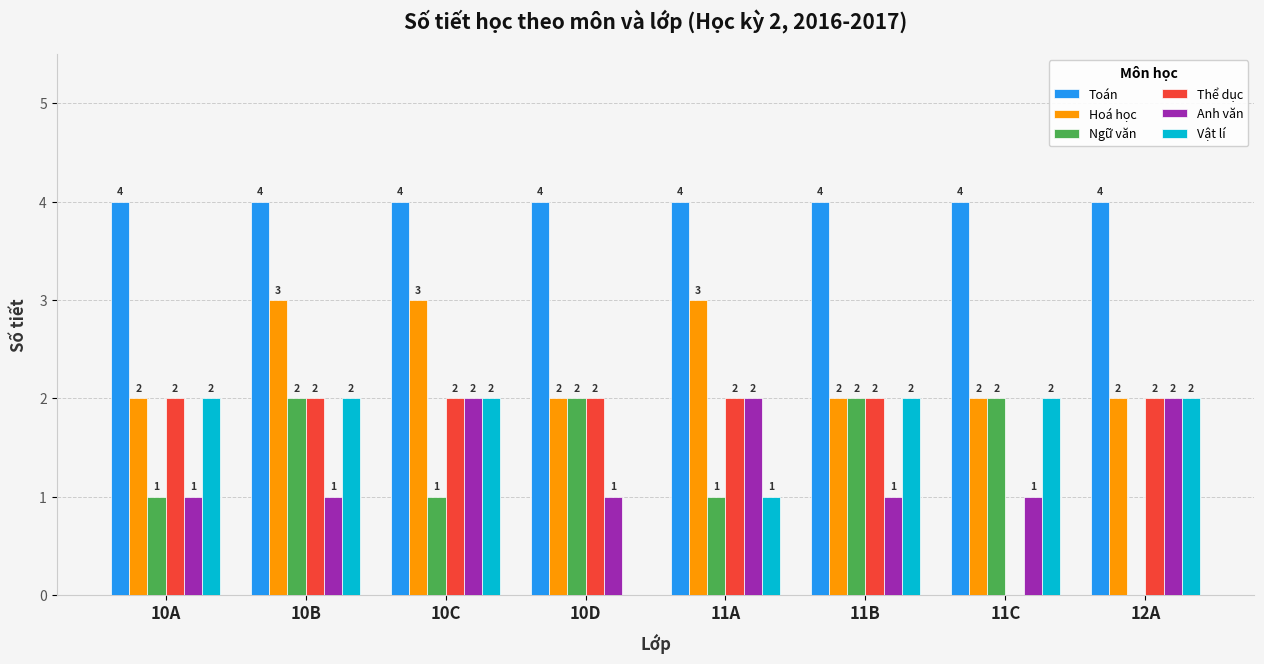

Between 11A and 11C, which series saw the biggest shift?

Thể dục